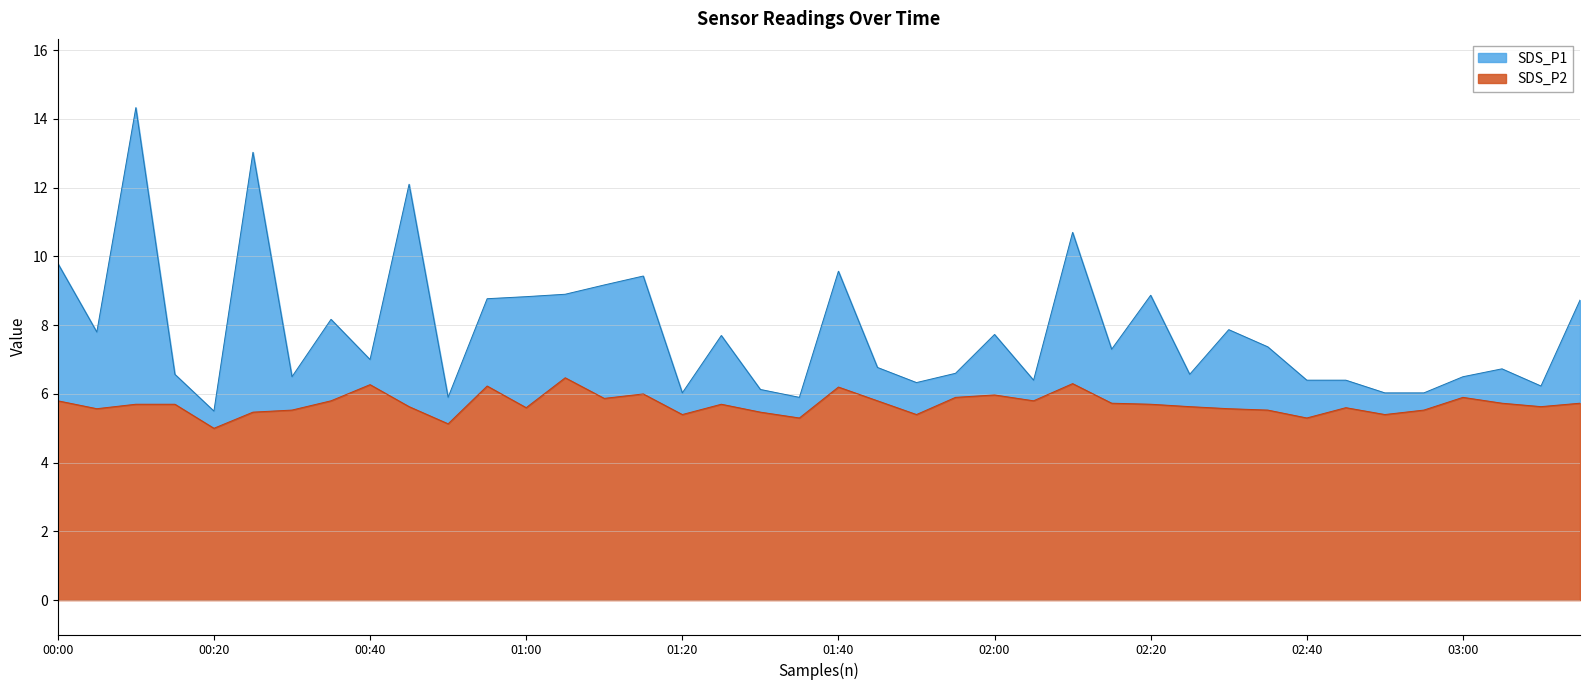

What is the sum of the SDS_P2 values at 02:10 and 00:05?

11.9